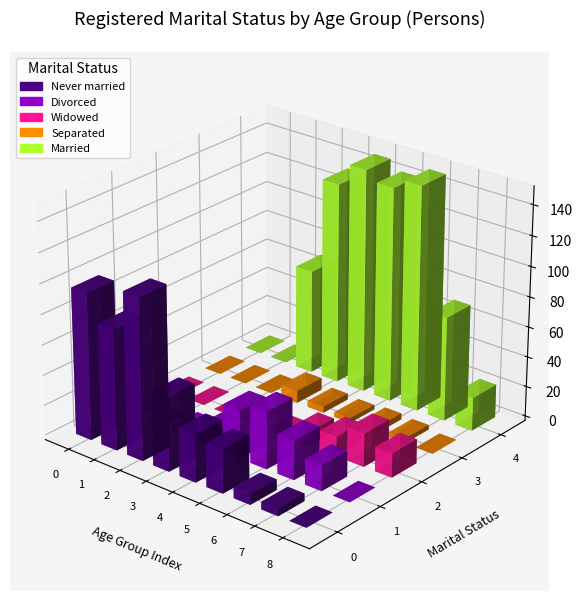

Which series changed the most between 25-34 years and 35-44 years?

Married